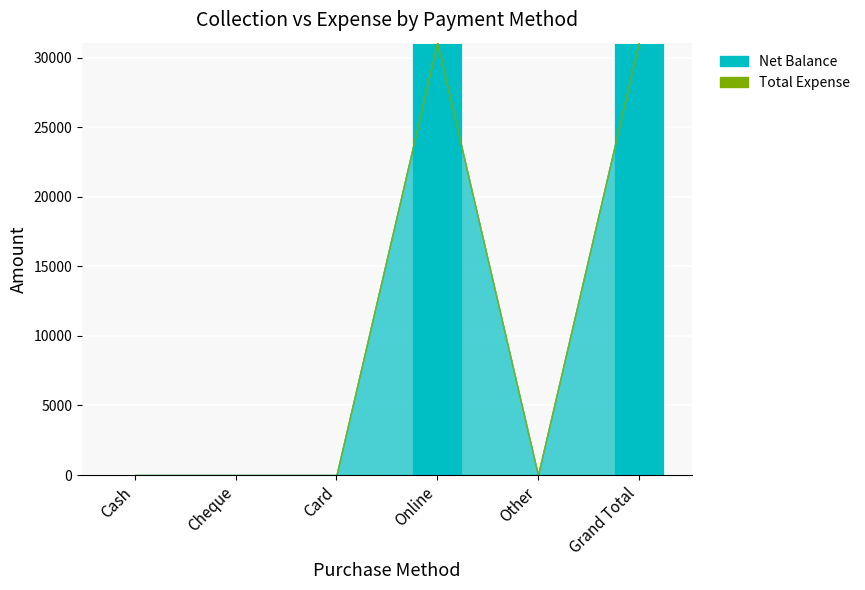

Reading left to right, list all the values displayed in this chart.

Cash=0	Cheque=0	Card=0	Online=31073	Other=0	Grand Total=31073